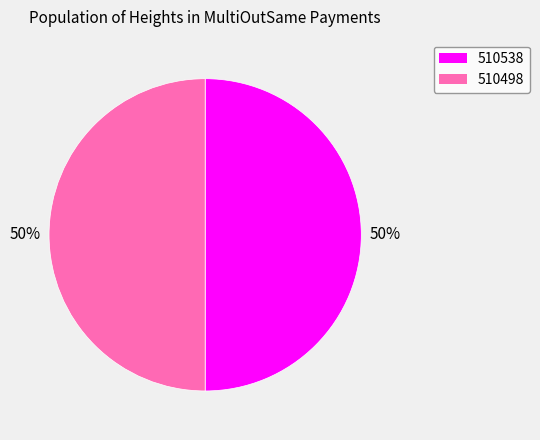

Combined, do 510538 and 510498 account for over 50%?

Yes